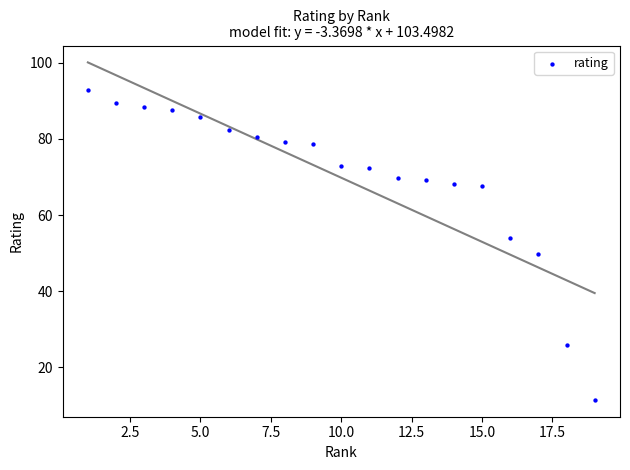

What is the range of Y values (max minus min)?

81.4